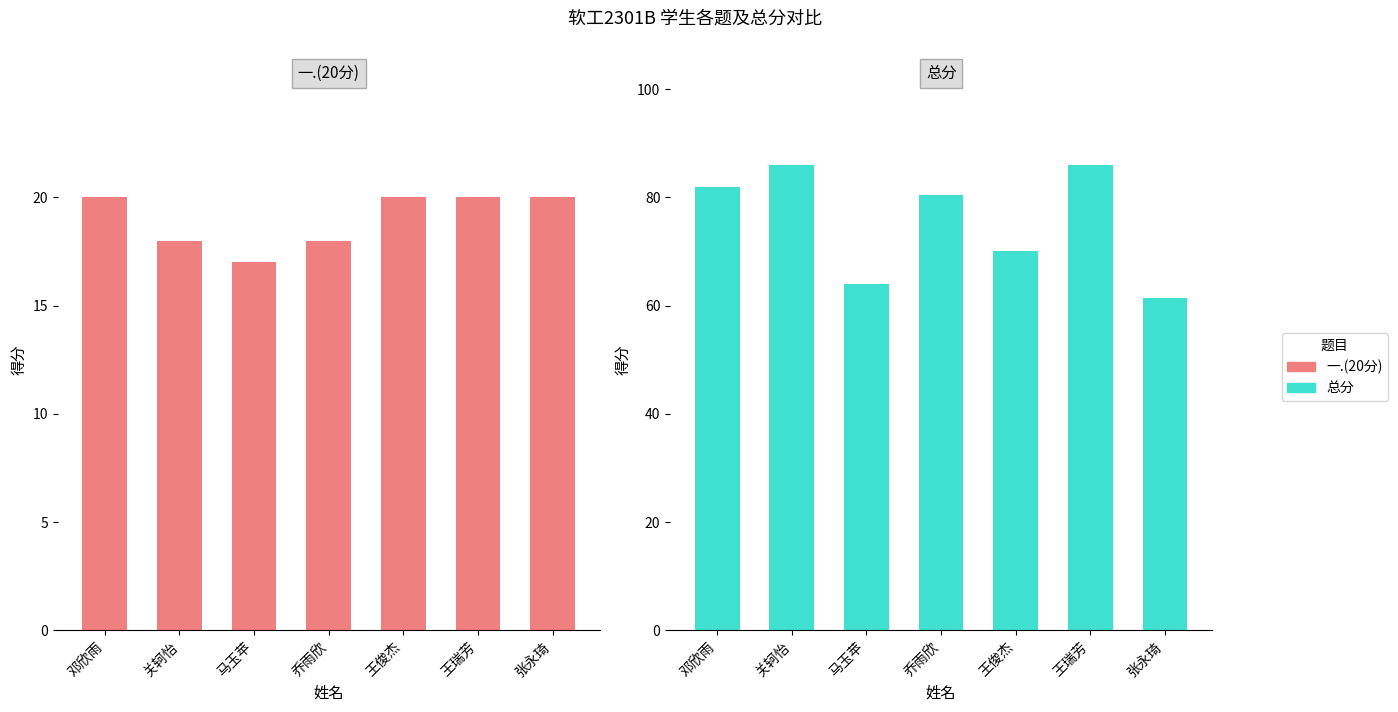

What is the maximum value shown in the chart?

86.0